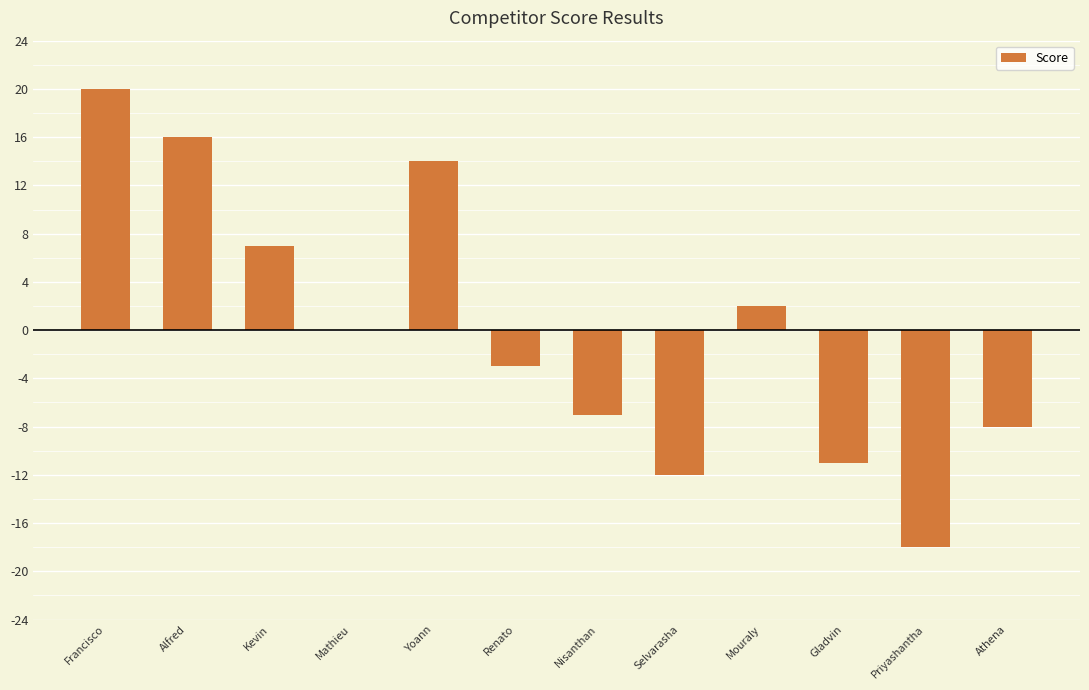

Which label corresponds to the largest value in the chart?

Francisco